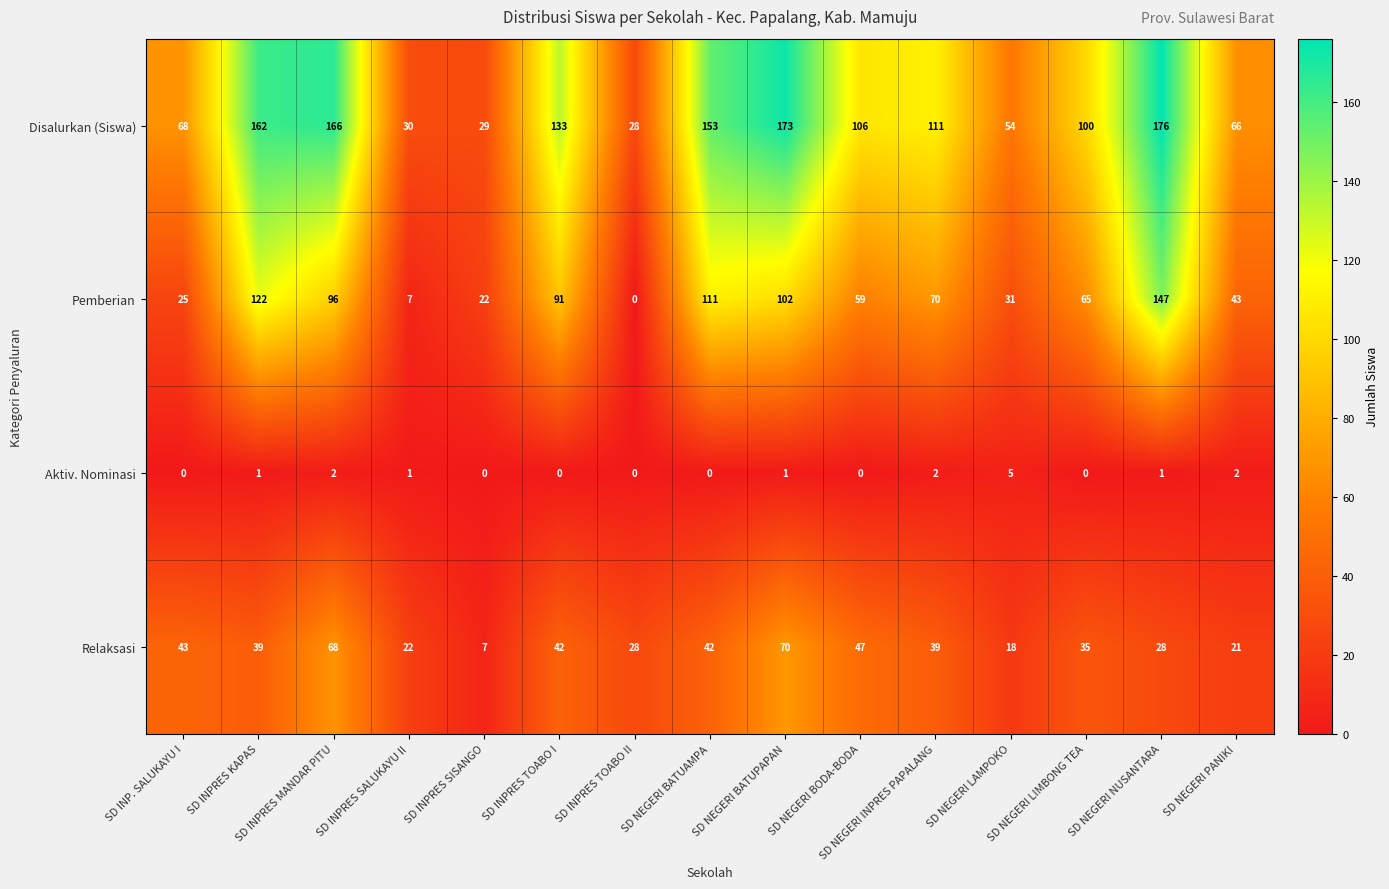

Is it true that Pemberian equals 88 at SD NEGERI LIMBONG TEA?

False